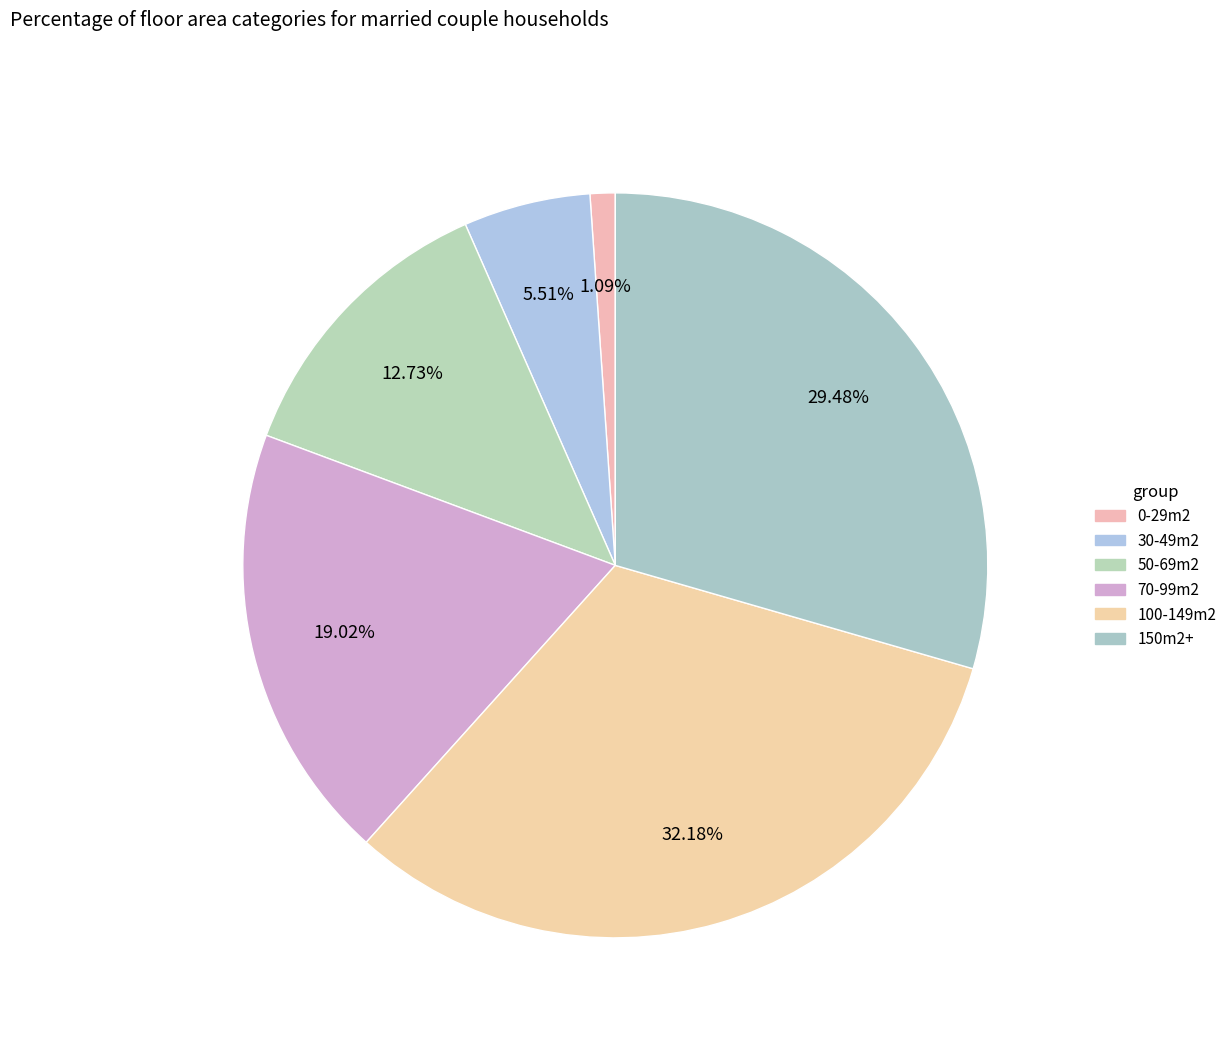

Is there any slice that represents more than half of the pie?

No